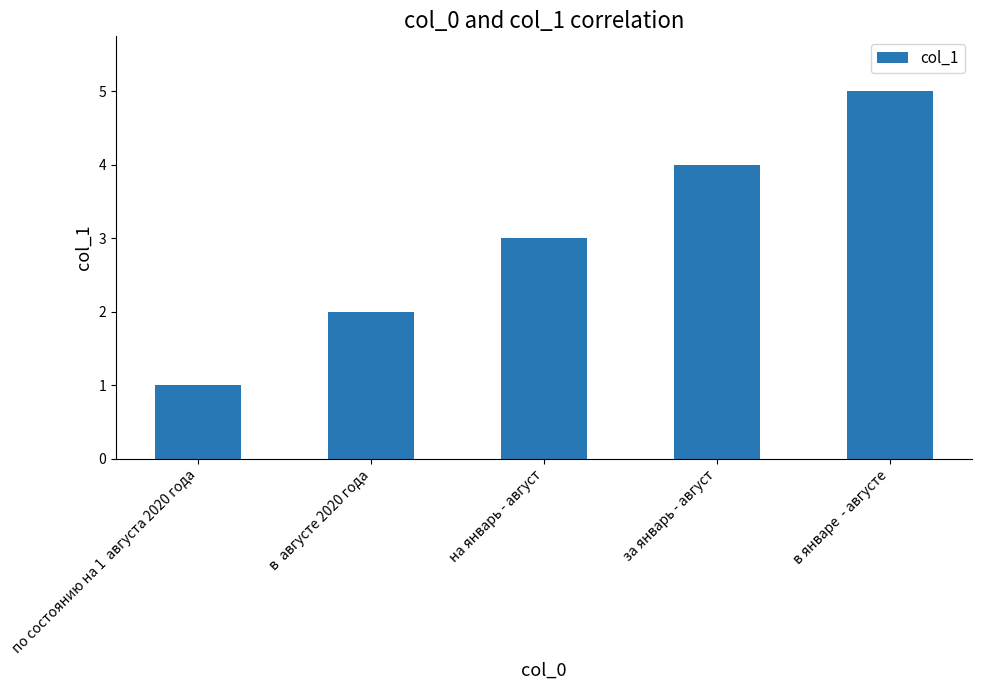

Rank the categories by value from lowest to highest.

по состоянию на 1  августа 2020 года, в  августe 2020 года, на январь - август, за январь - август, в январе  - августe